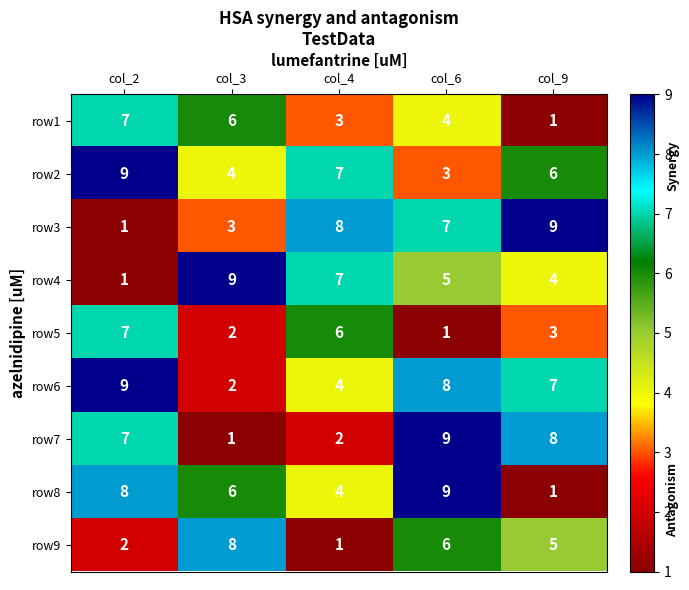

At which category is the sum across all series the highest?

col_6